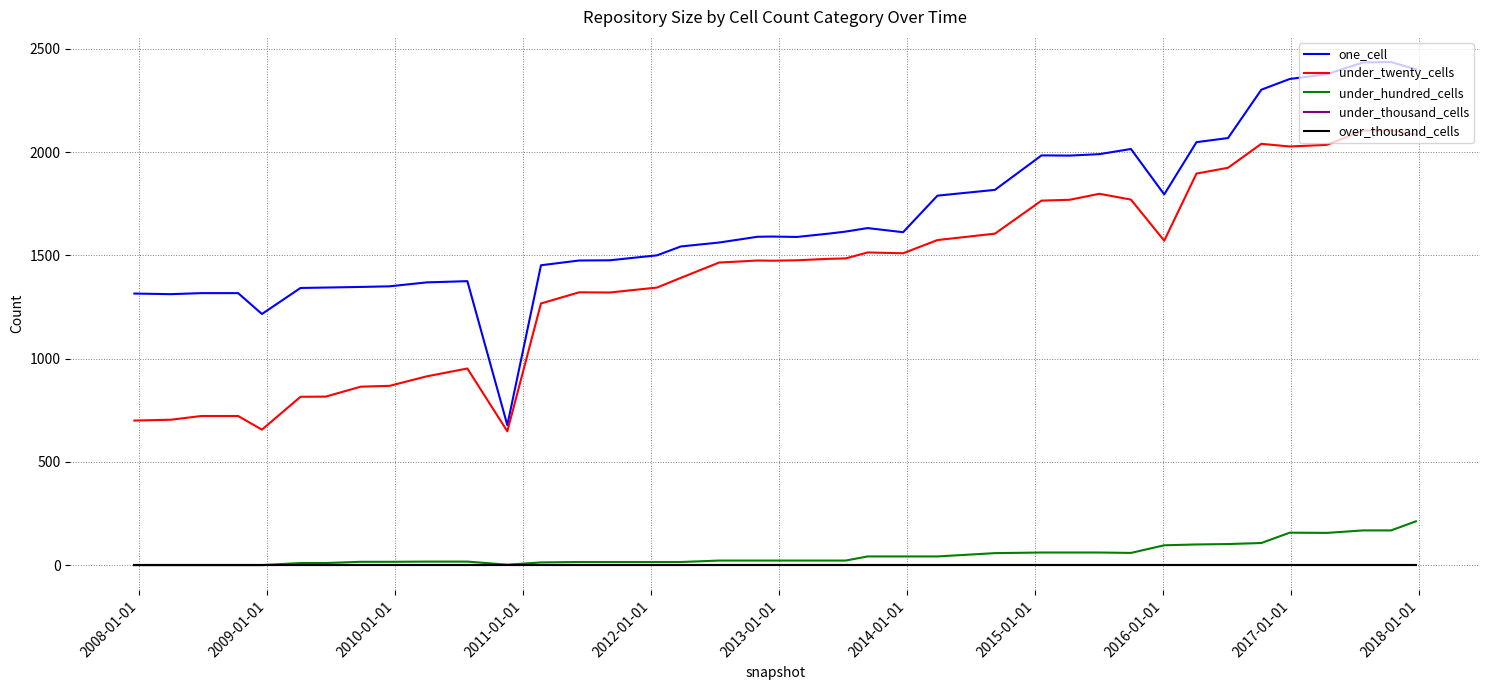

How many categories are shown in the chart?

40